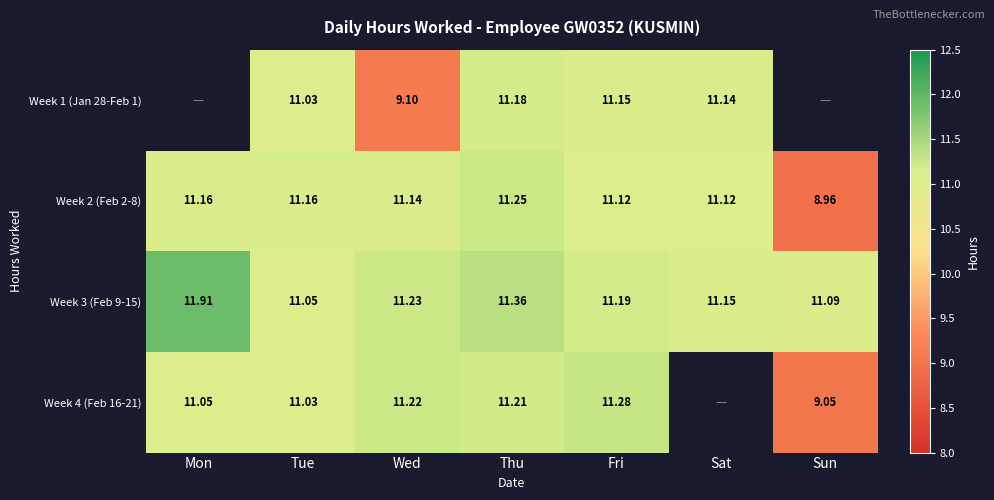

At which label does Week 2 (Feb 2-8) first exceed 11?

Mon